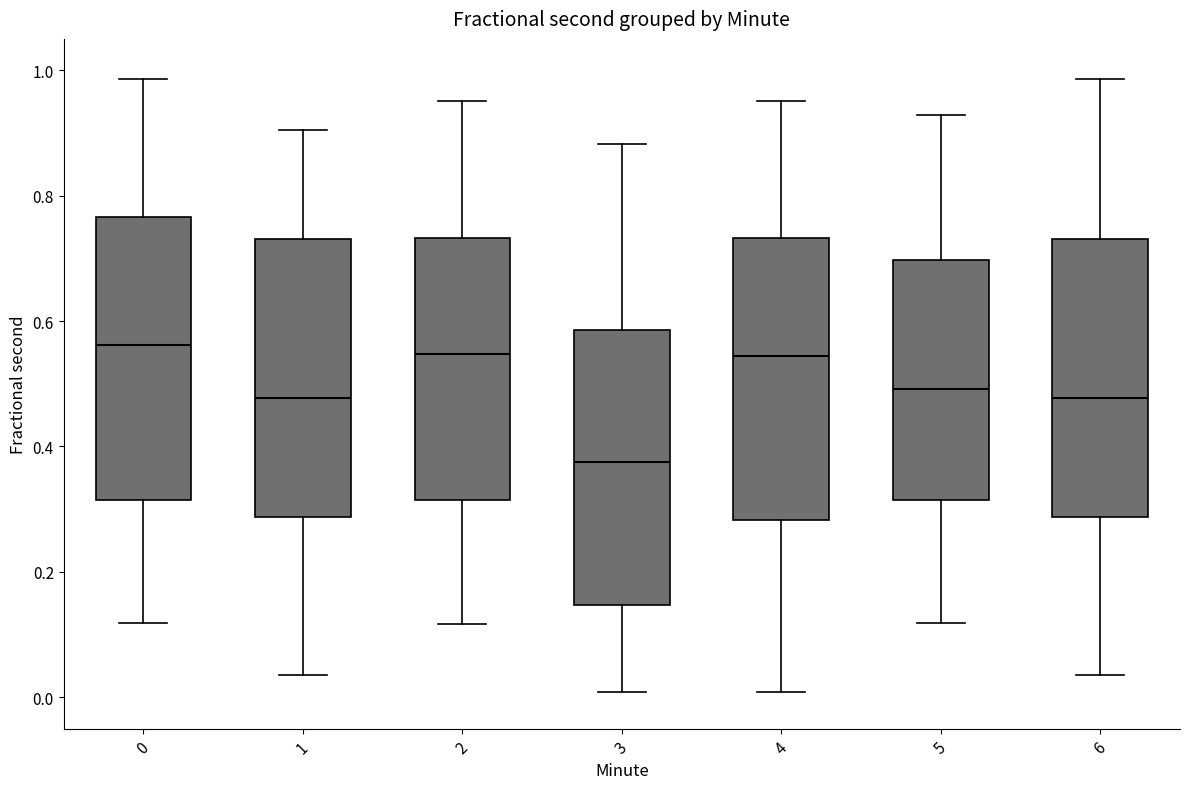

Reading left to right, read every box against the y-axis: the position of its median line, the range the box covers, and the ends of its whiskers. The values are not printed on the chart, so give them approximately, as read against the axis.

0: median 0.56, box 0.32 to 0.76, whiskers 0.12 to 0.98
1: median 0.48, box 0.28 to 0.74, whiskers 0.04 to 0.90
2: median 0.54, box 0.32 to 0.74, whiskers 0.12 to 0.96
3: median 0.38, box 0.14 to 0.58, whiskers 0.00 to 0.88
4: median 0.54, box 0.28 to 0.74, whiskers 0.00 to 0.96
5: median 0.50, box 0.32 to 0.70, whiskers 0.12 to 0.92
6: median 0.48, box 0.28 to 0.74, whiskers 0.04 to 0.98